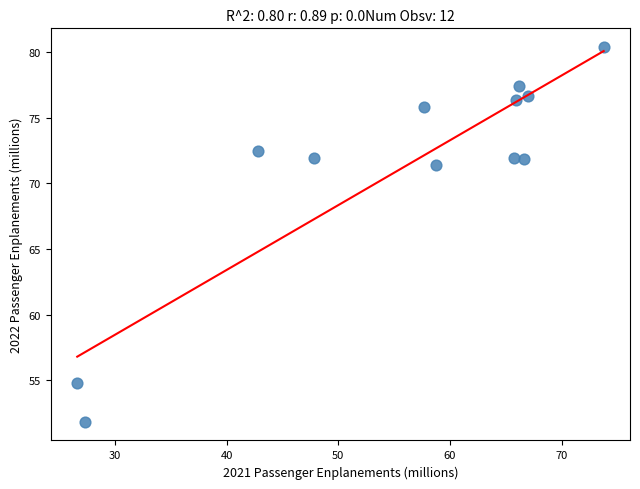

What is the range of Y values (max minus min)?

28.5